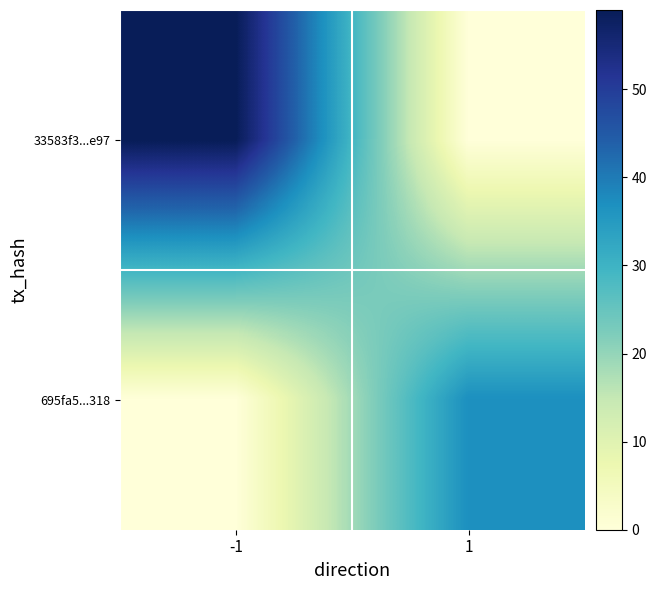

At which category does the chart reach its peak across all series?

-1